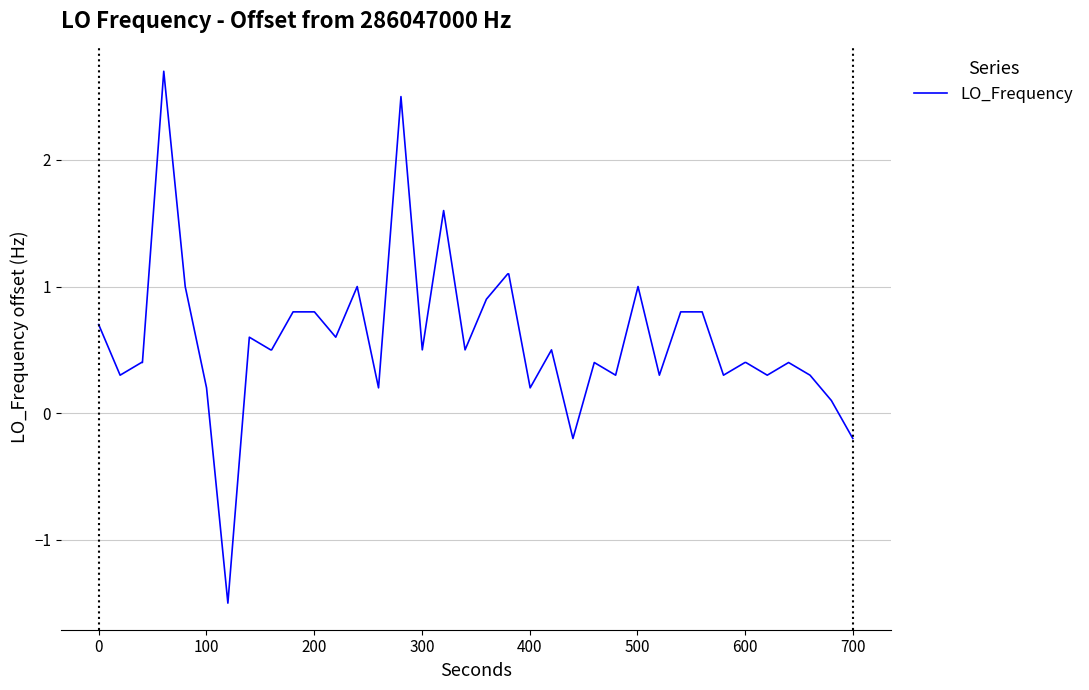

What is the maximum value shown in the chart?

2.7